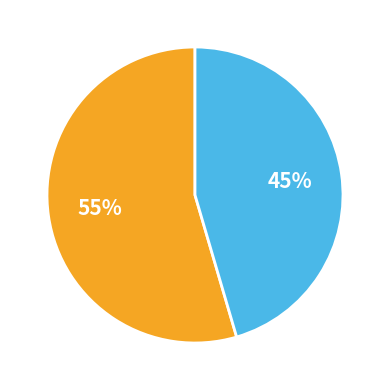

To the nearest percent, what is the average slice percentage?

50%